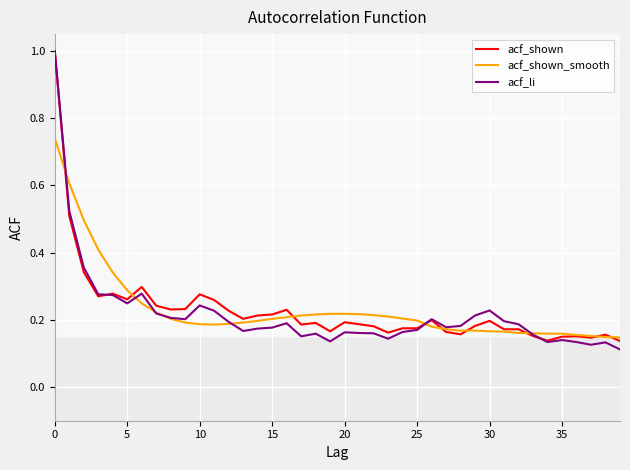

What is the highest value of the acf_li series?

1.0